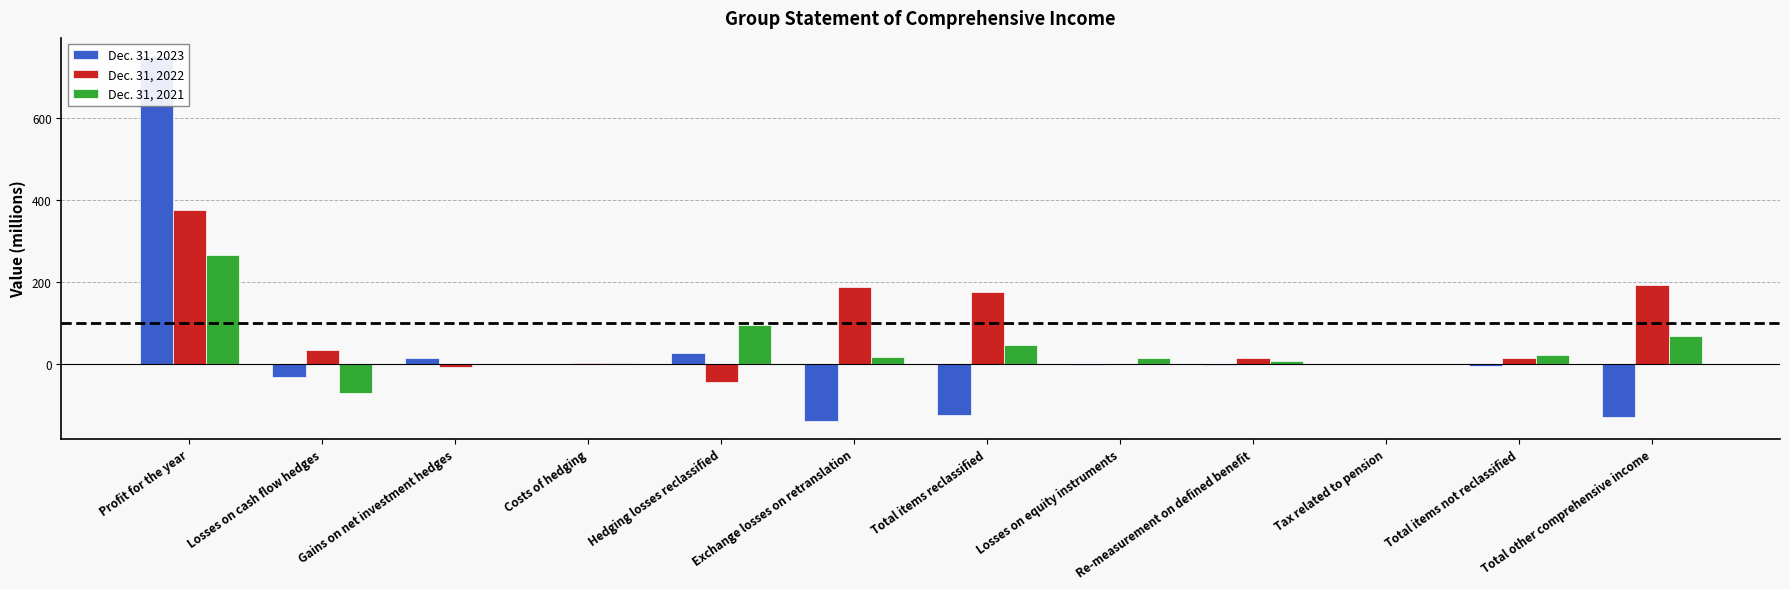

List the labels in order of Dec. 31, 2023 value, smallest first.

Exchange losses on retranslation, Total other comprehensive income, Total items reclassified, Losses on cash flow hedges, Total items not reclassified, Losses on equity instruments, Re-measurement on defined benefit, Costs of hedging, Tax related to pension, Gains on net investment hedges, Hedging losses reclassified, Profit for the year